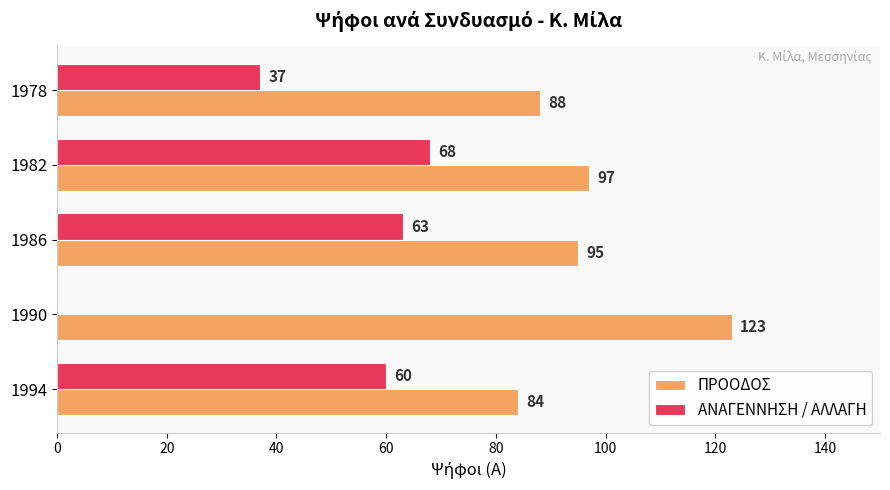

Count the number of data series in this chart.

2